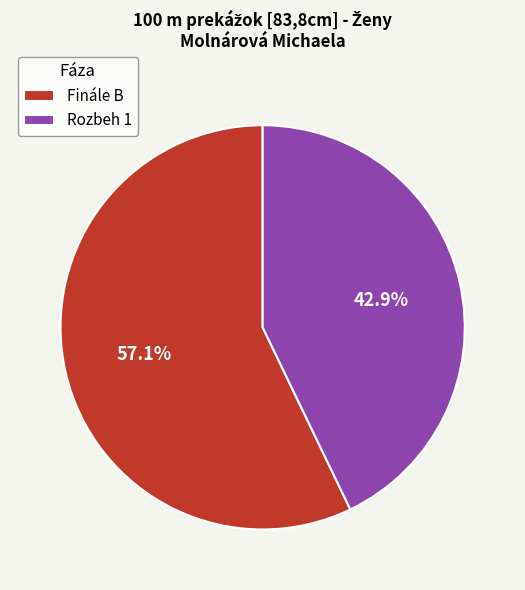

Does Rozbeh 1 represent more than half of the total?

No